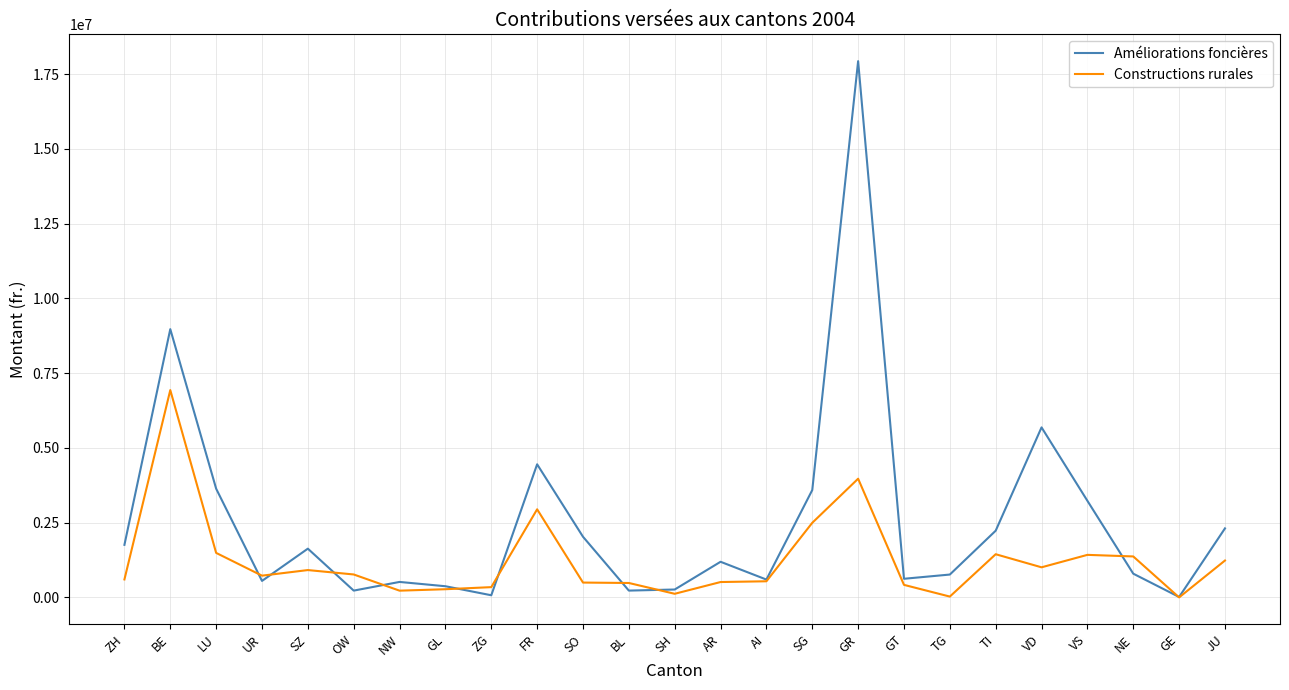

How many interior local valleys does the Améliorations foncières series have?

7